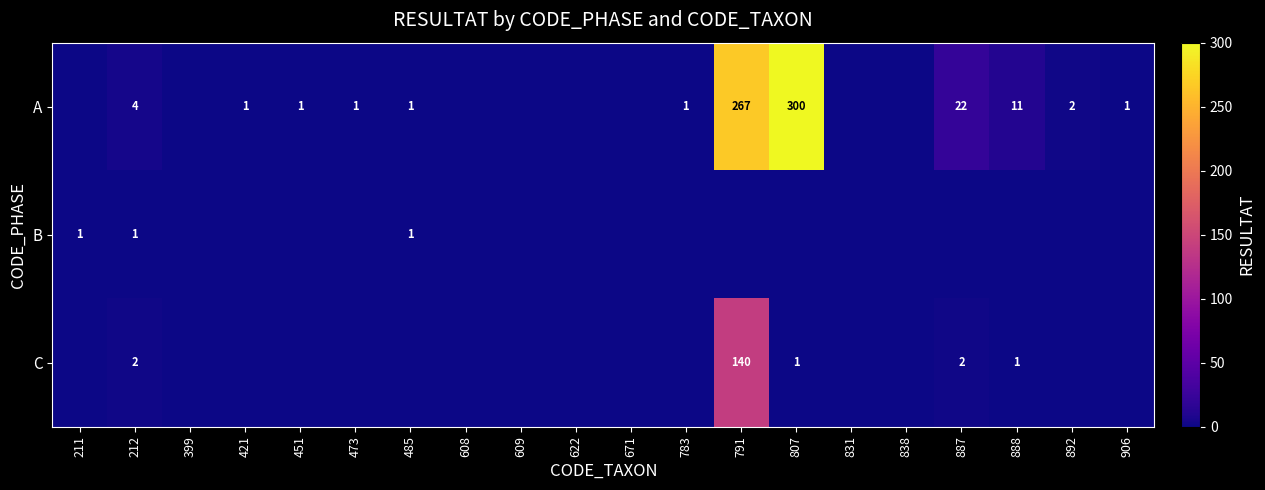

At which category does the chart reach its peak across all series?

807